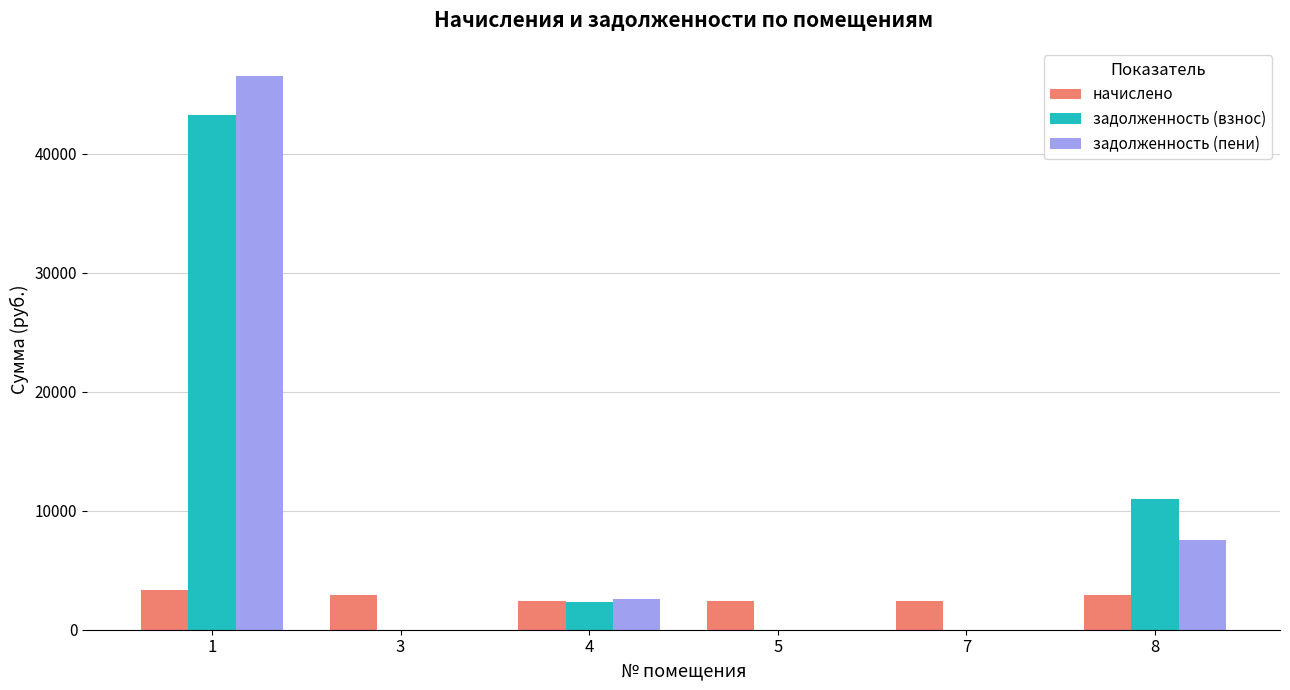

The value of задолженность (пени) at 5 is 0.0. True or false?

True